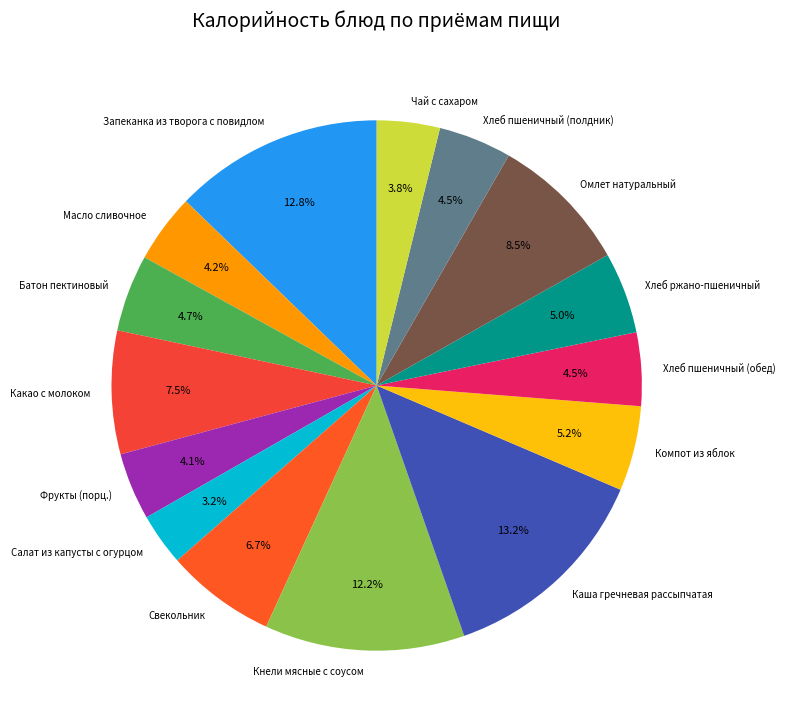

To the nearest percent, what is the average slice percentage?

7%